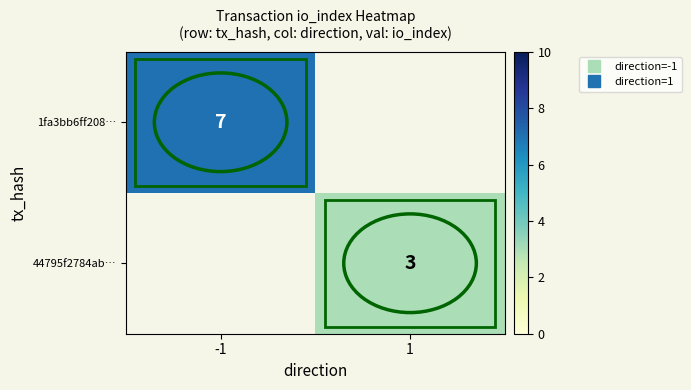

List the labels in order of 1fa3bb6ff208… value, smallest first.

-1, 1